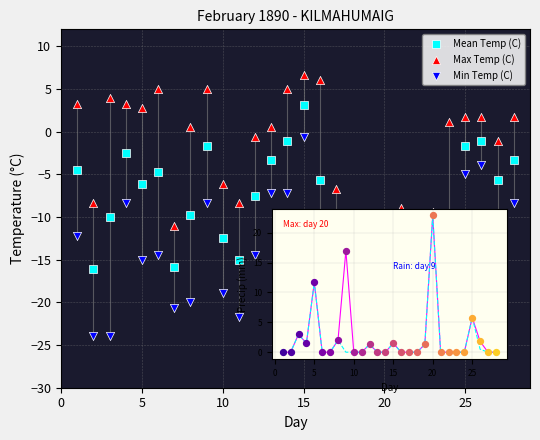

Which series has the largest Y range (max minus min)?

Min Temp (C)